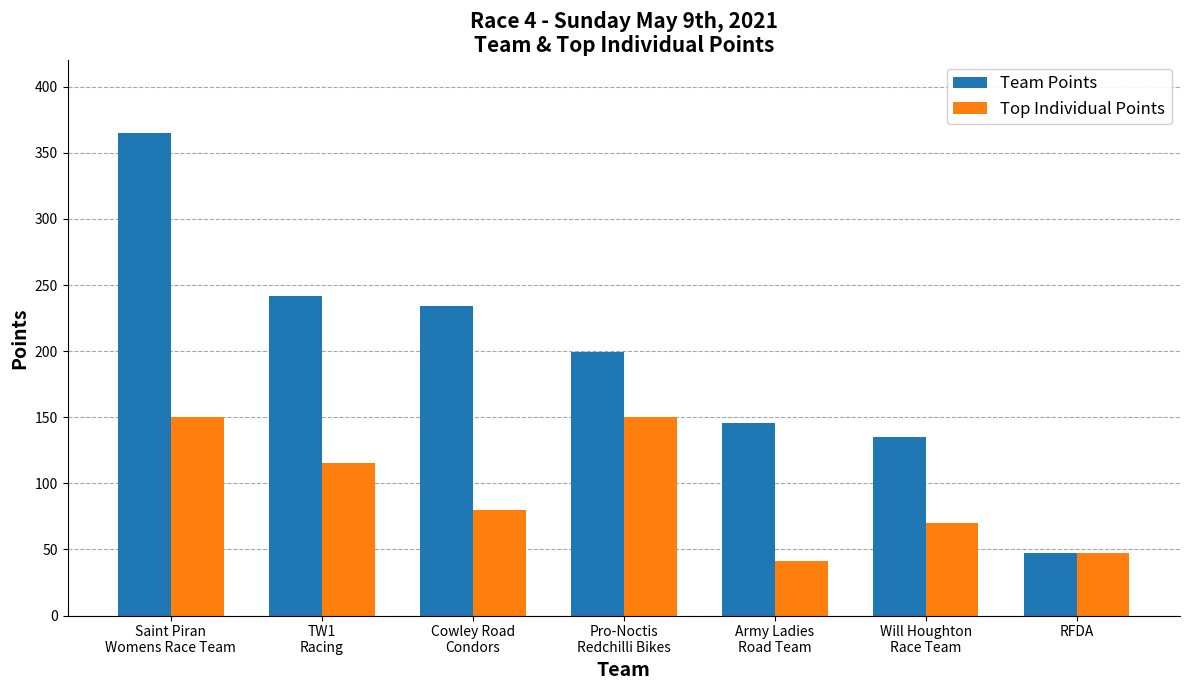

What is the label of the 7th bar from the right?

Saint Piran
Womens Race Team